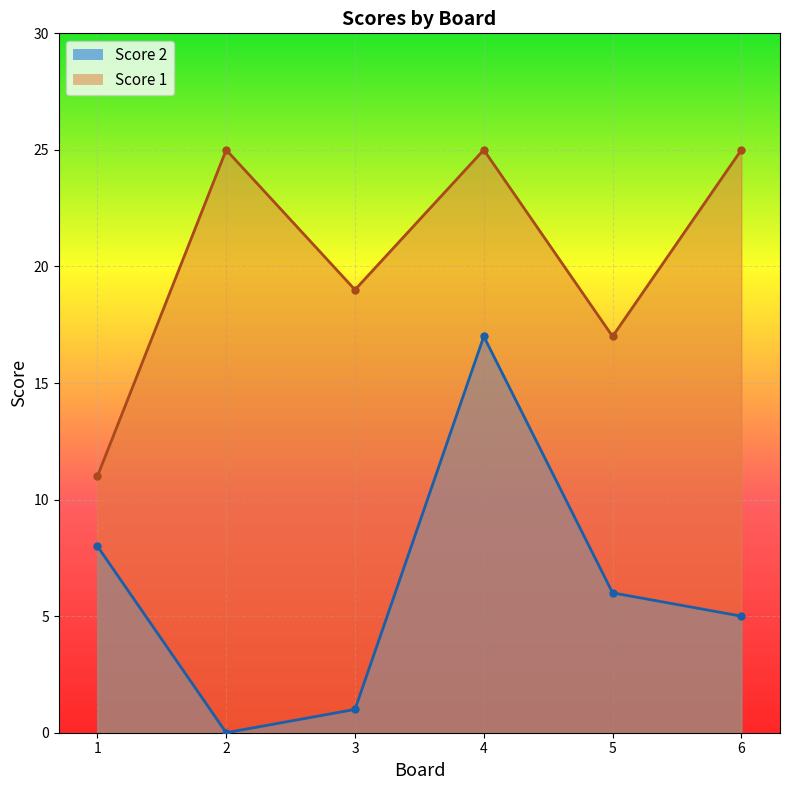

What is the sum of all Score 2 values?

37